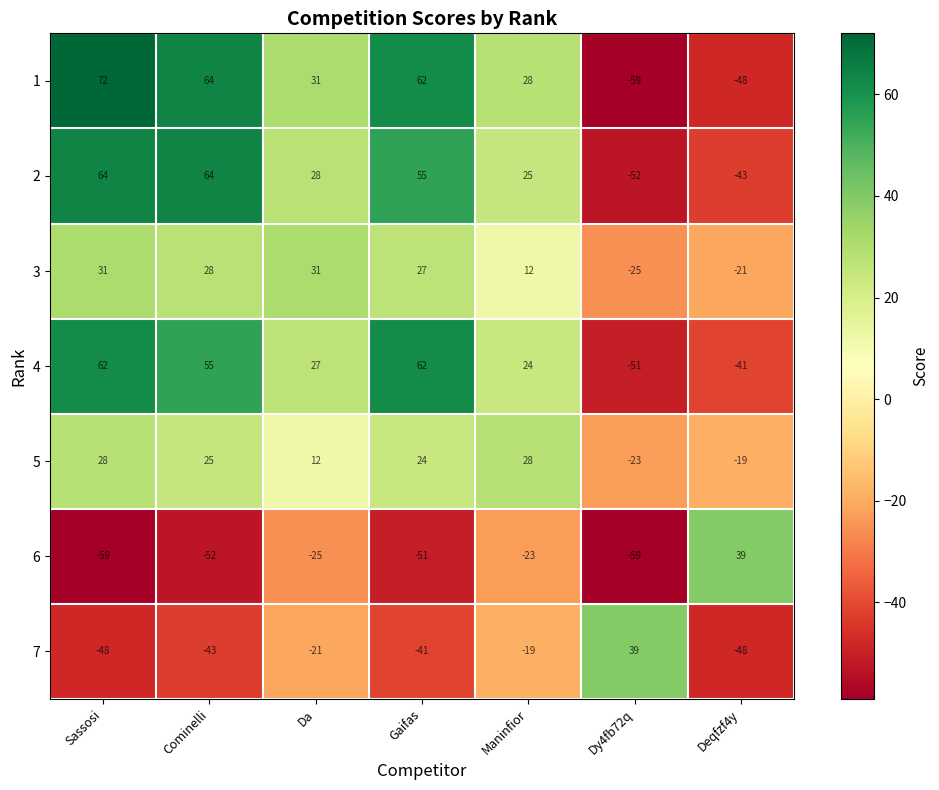

List the labels in order of 1 value, largest first.

Sassosi, Cominelli, Gaifas, Da, Maninfior, Deqfzf4y, Dy4fb72q